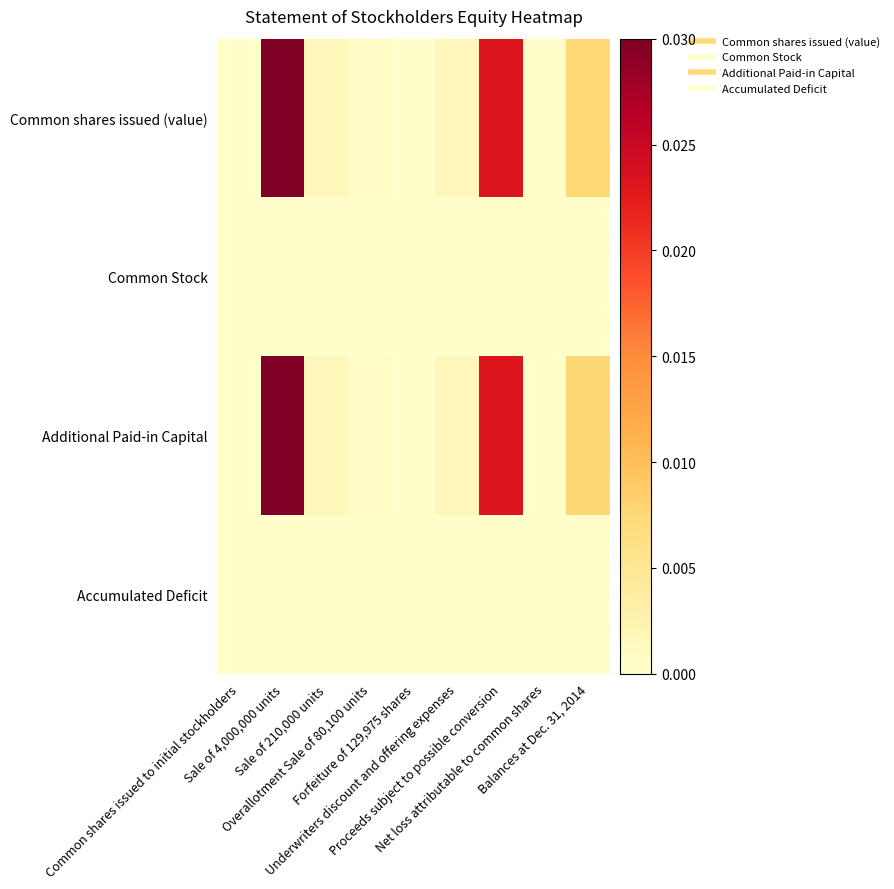

At how many categories does at least one series exceed 0?

9